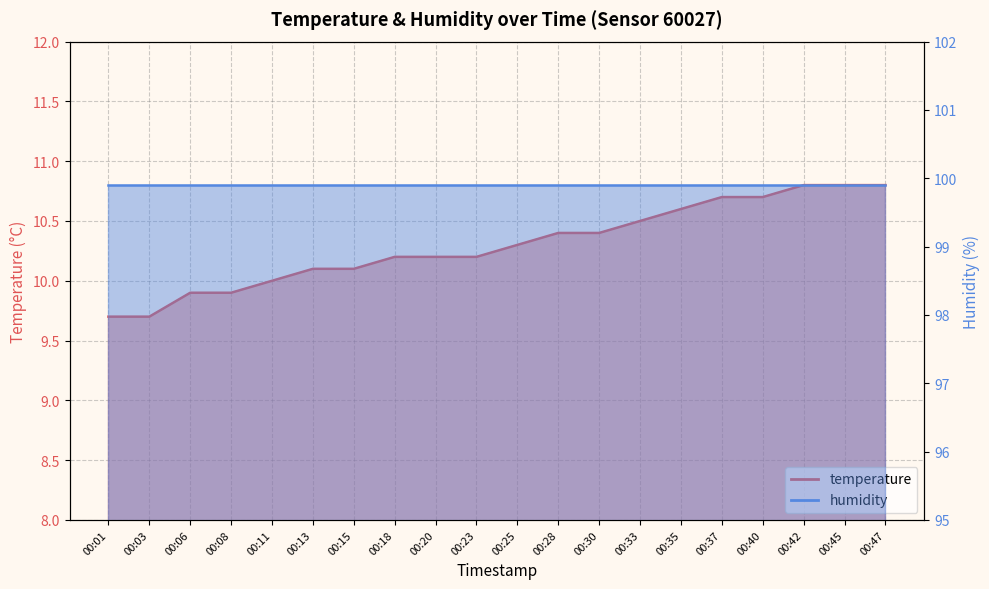

What is the value of the 20th point from the left?

10.8